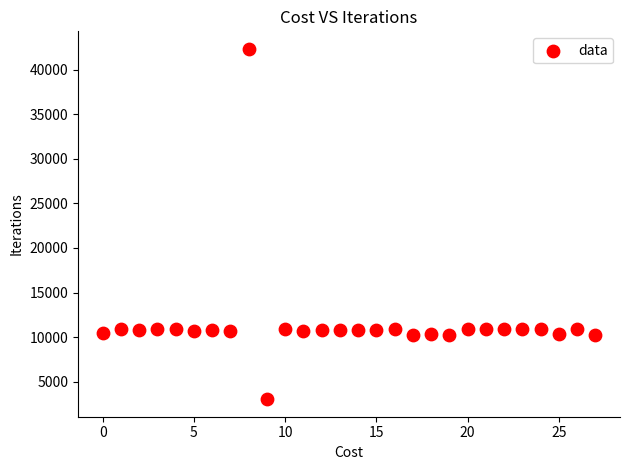

What is the range of Y values (max minus min)?

39328